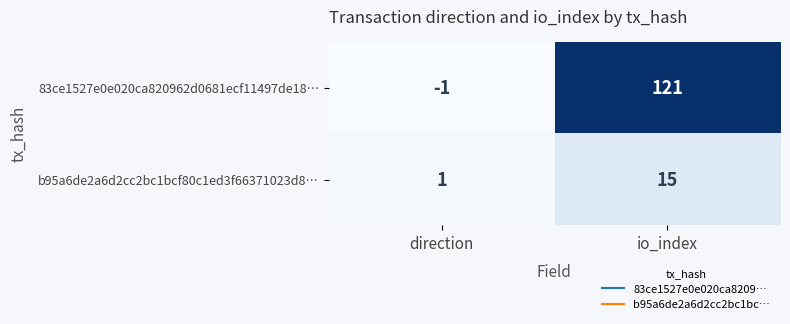

Which series has the largest range (max minus min)?

83ce1527e0e020ca820962d0681ecf11497de18…